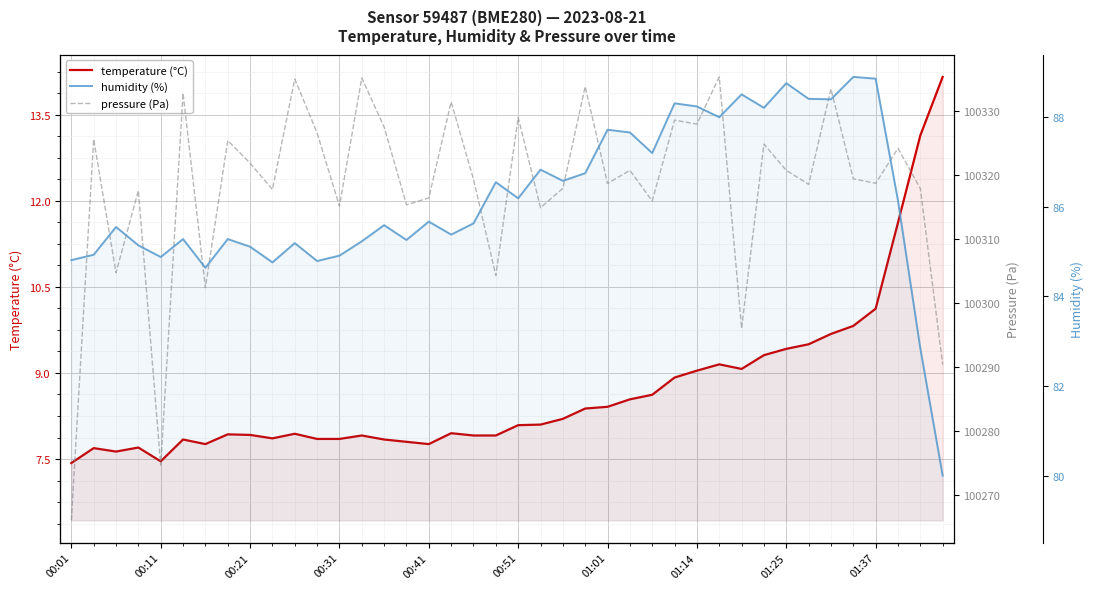

Which label corresponds to the smallest value in the chart?

00:01